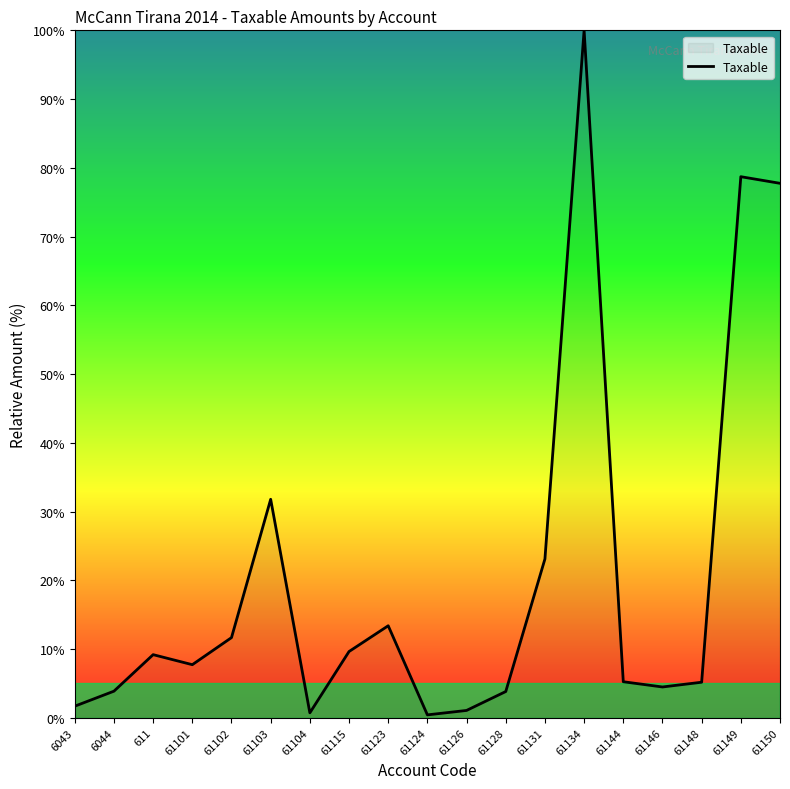

Which category has the highest value across all series?

61134